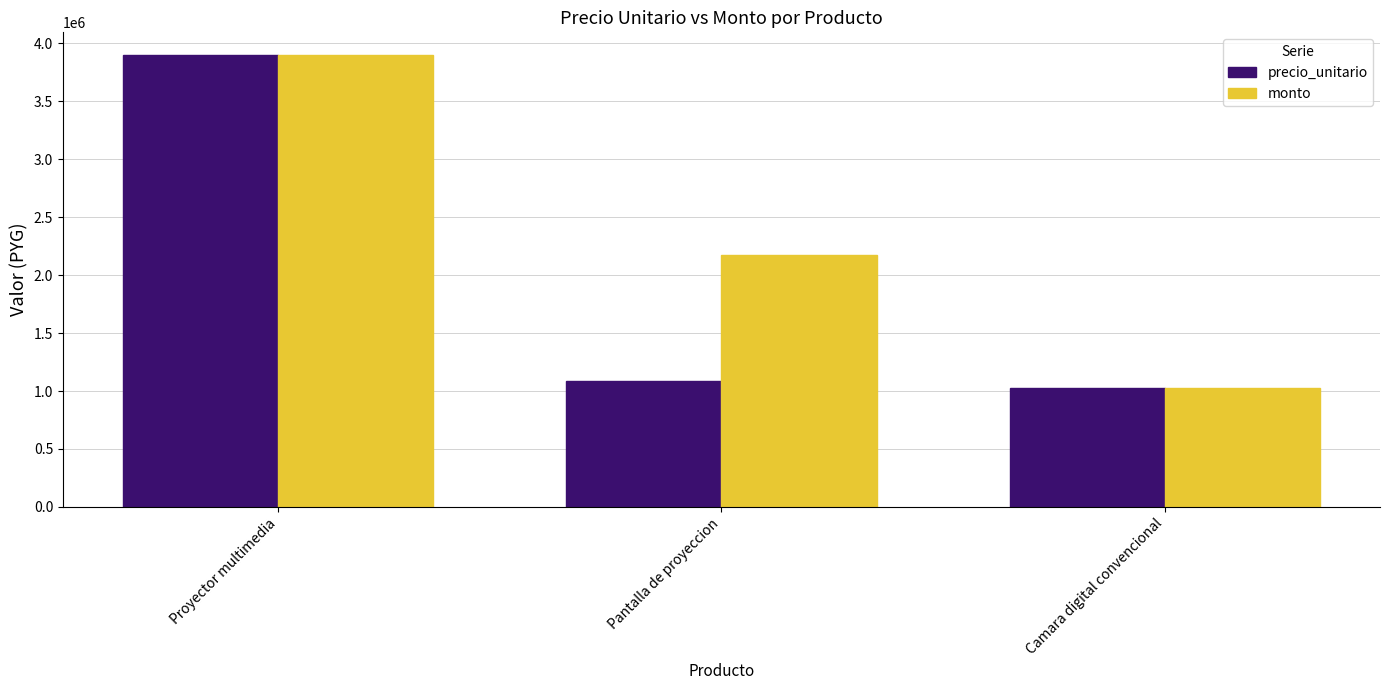

Where is precio_unitario nearest to the value 2463500?

Pantalla de proyeccion